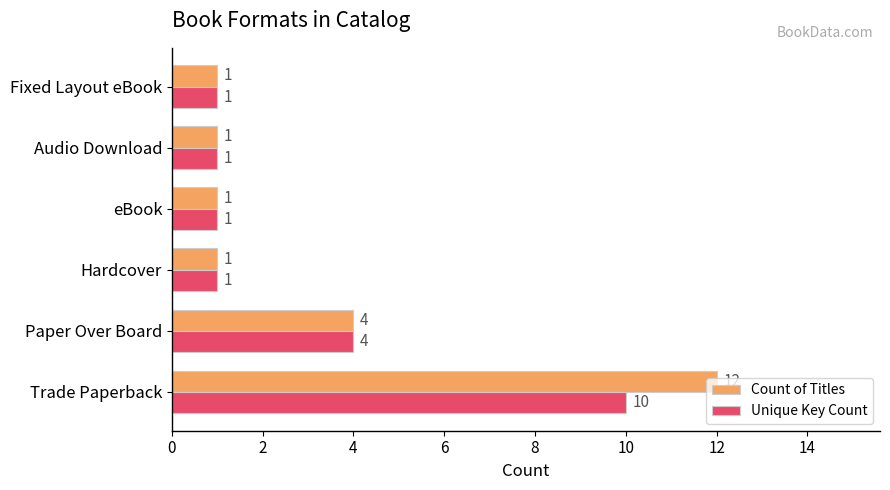

How many categories are shown in the chart?

6